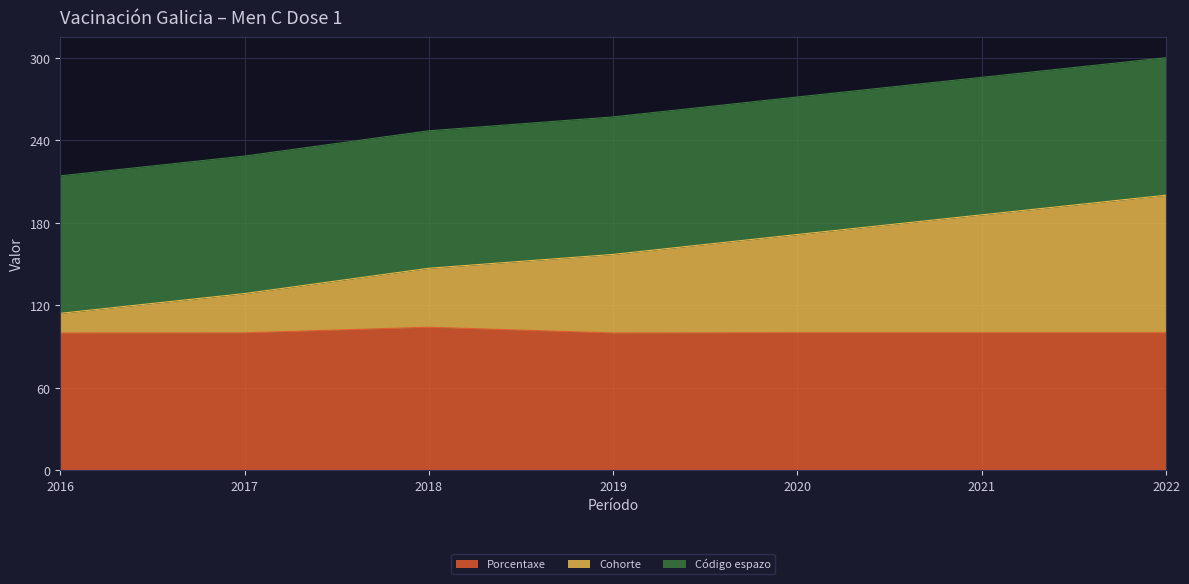

What is the total value across all series at 2017?

228.5